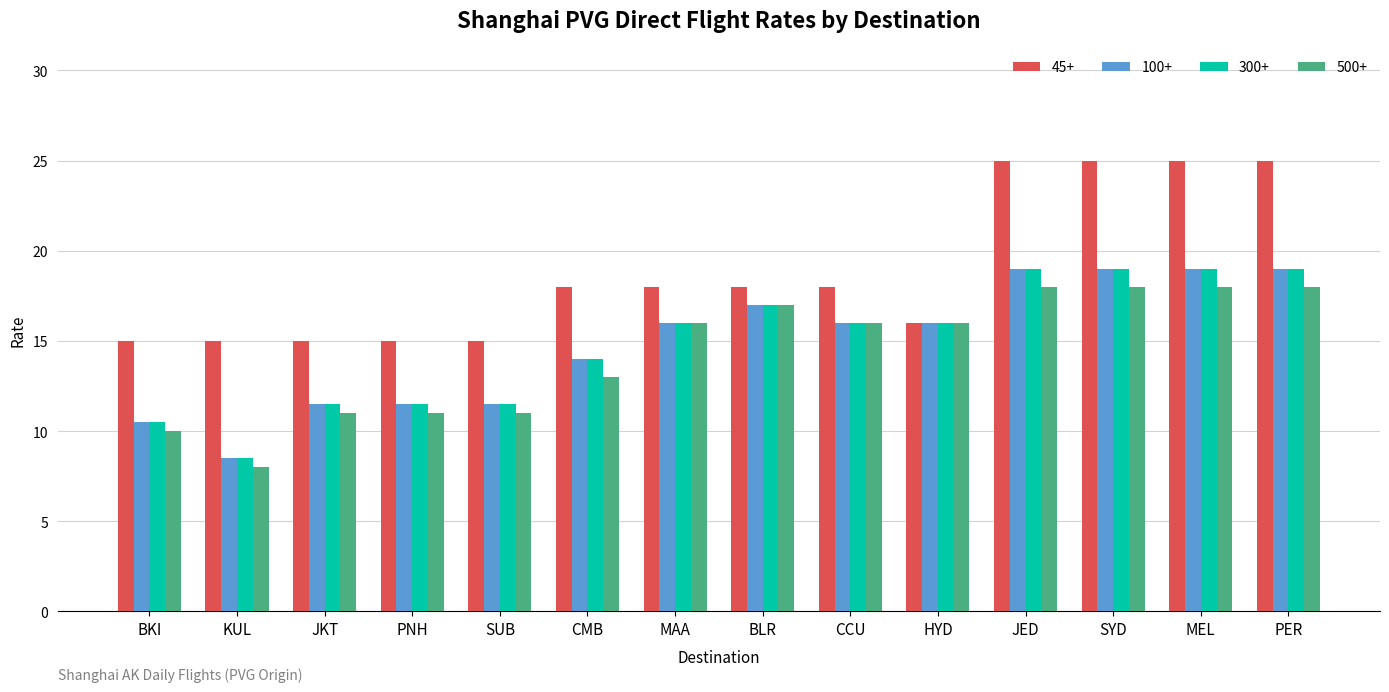

Are the bars grouped side by side (vs. stacked)?

Yes